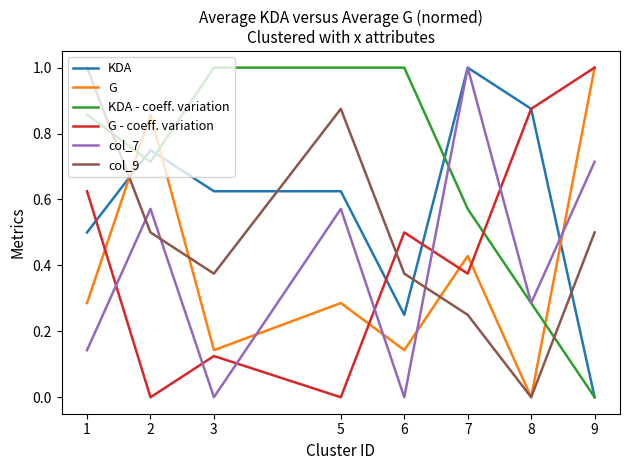

Which series changed the most between 1 and 9?

KDA - coeff. variation